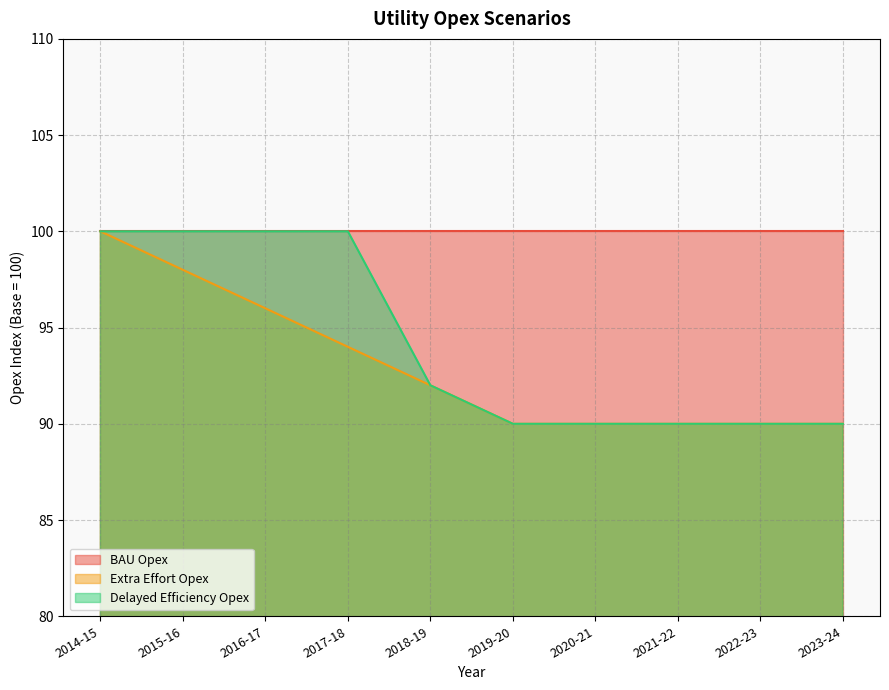

True or false: Extra Effort Opex and Delayed Efficiency Opex intersect in this chart.

False